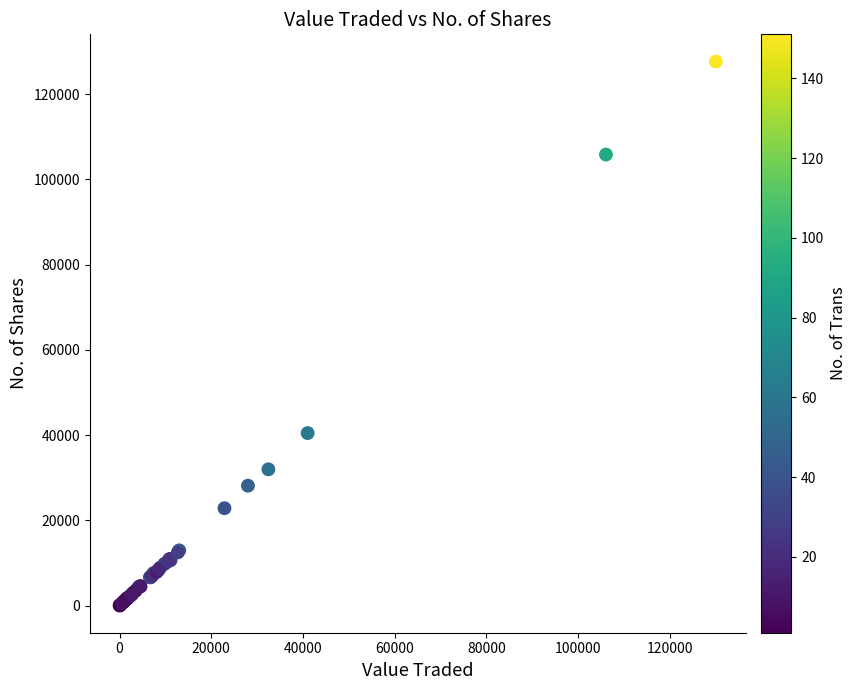

What Y value in the scatter plot is closest to 63836?

40478